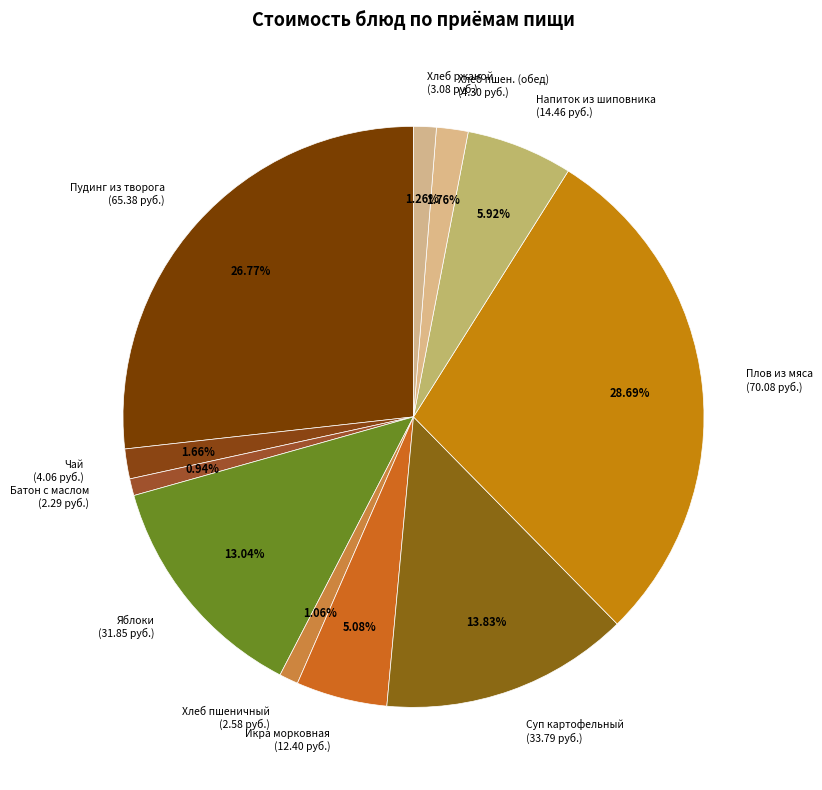

Do Плов из мяса (70.08 руб.) and Икра морковная (12.40 руб.) together represent more than half of the pie?

No